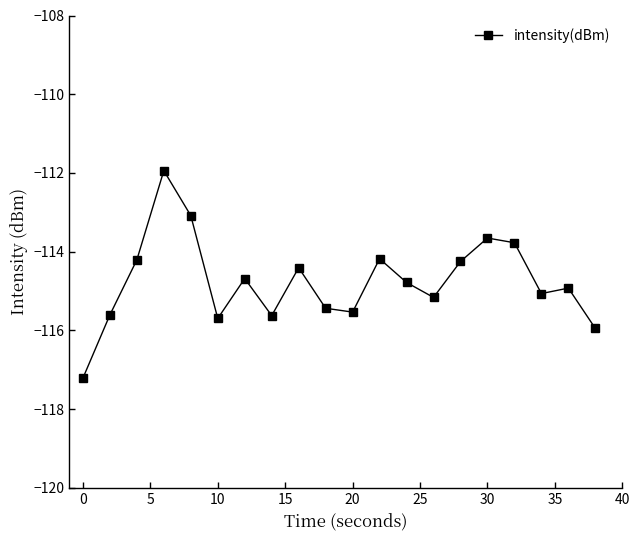

What is the difference between the maximum and minimum values?

5.3